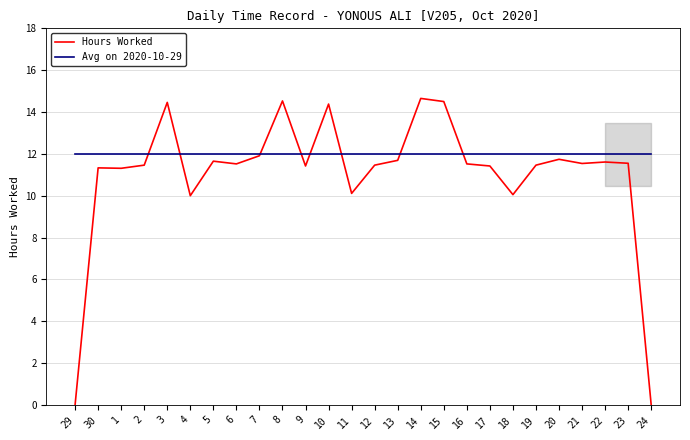

At which category does the chart reach its peak across all series?

14